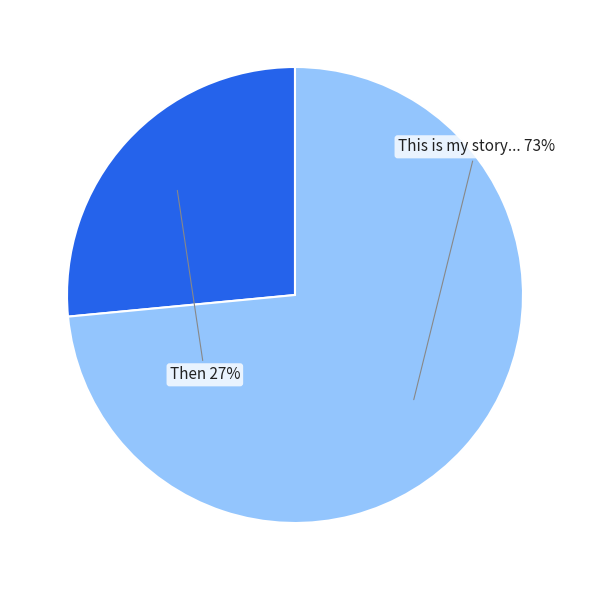

Does any single category account for the majority?

Yes